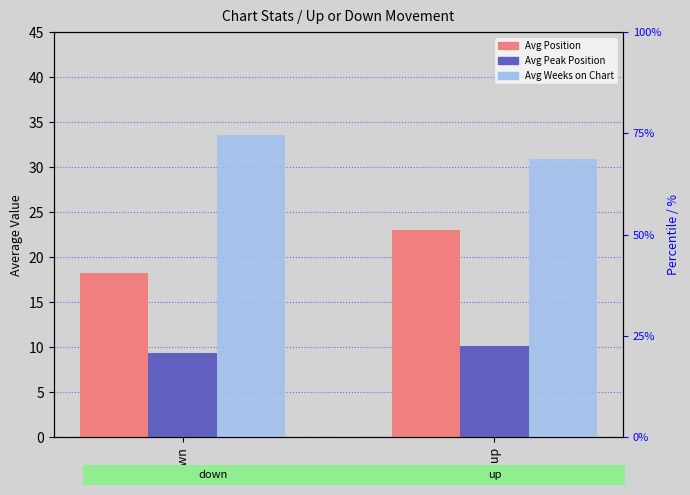

What is the label of the 2nd bar from the right?

down